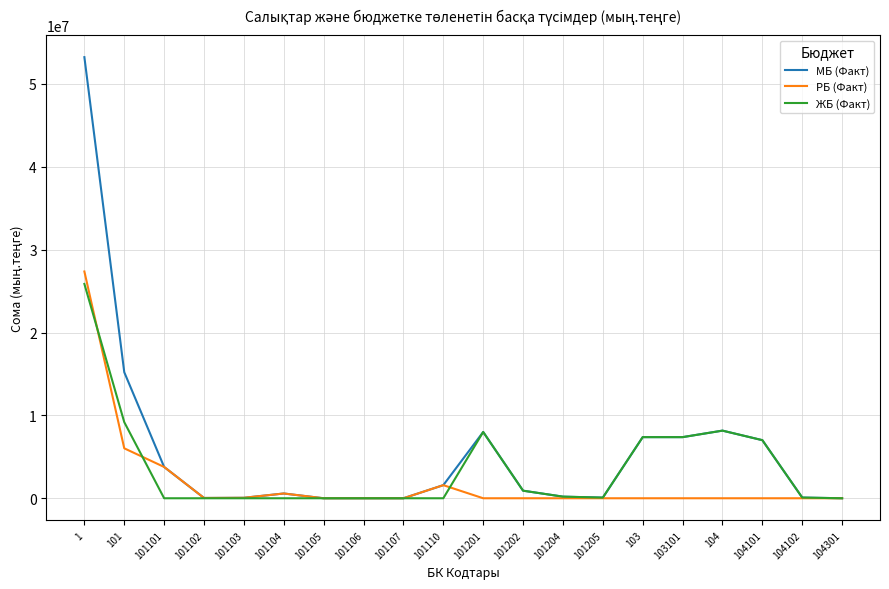

What is the highest value of the ЖБ (Факт) series?

25869499